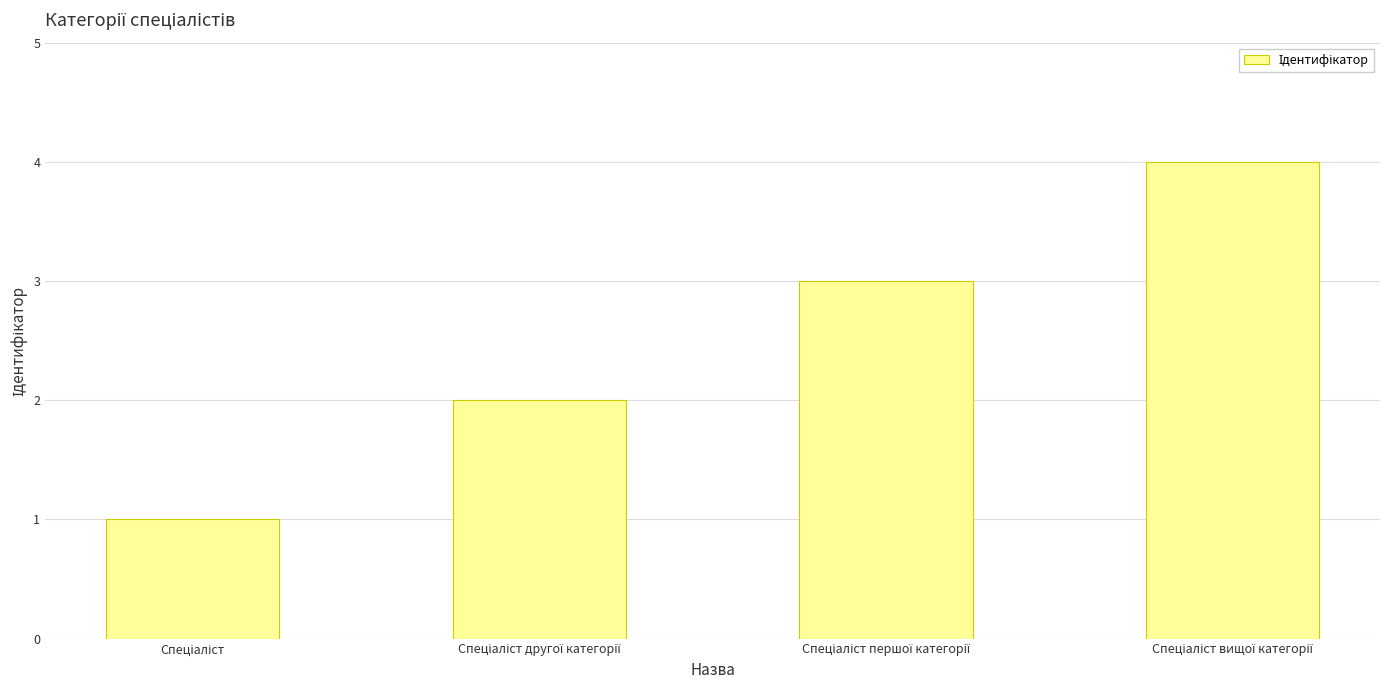

What is the difference between the maximum and minimum values?

3